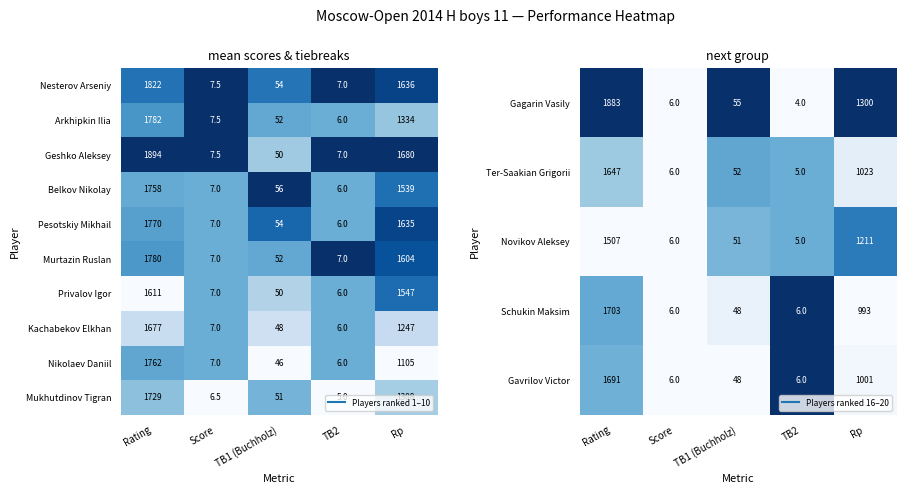

The value of Nikolaev Daniil at Score is 0.1. True or false?

False